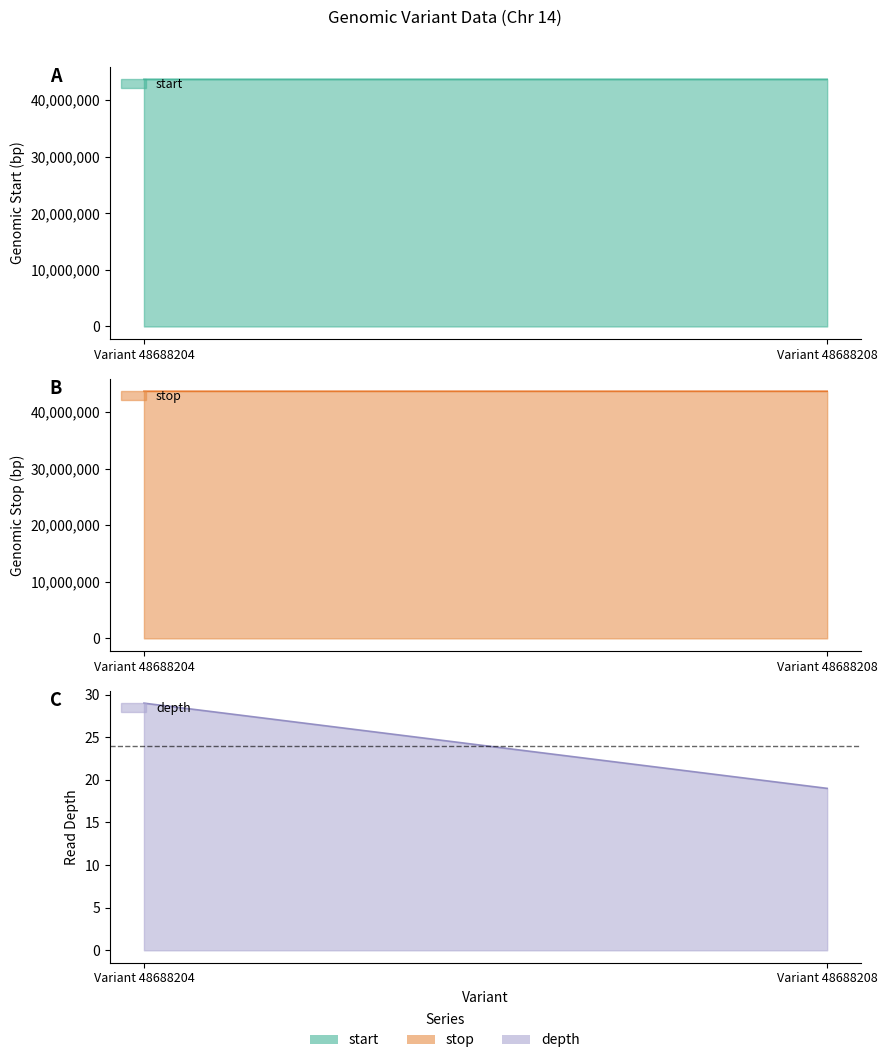

Is the value of start at Variant 48688208 greater than the value of stop at Variant 48688208?

No